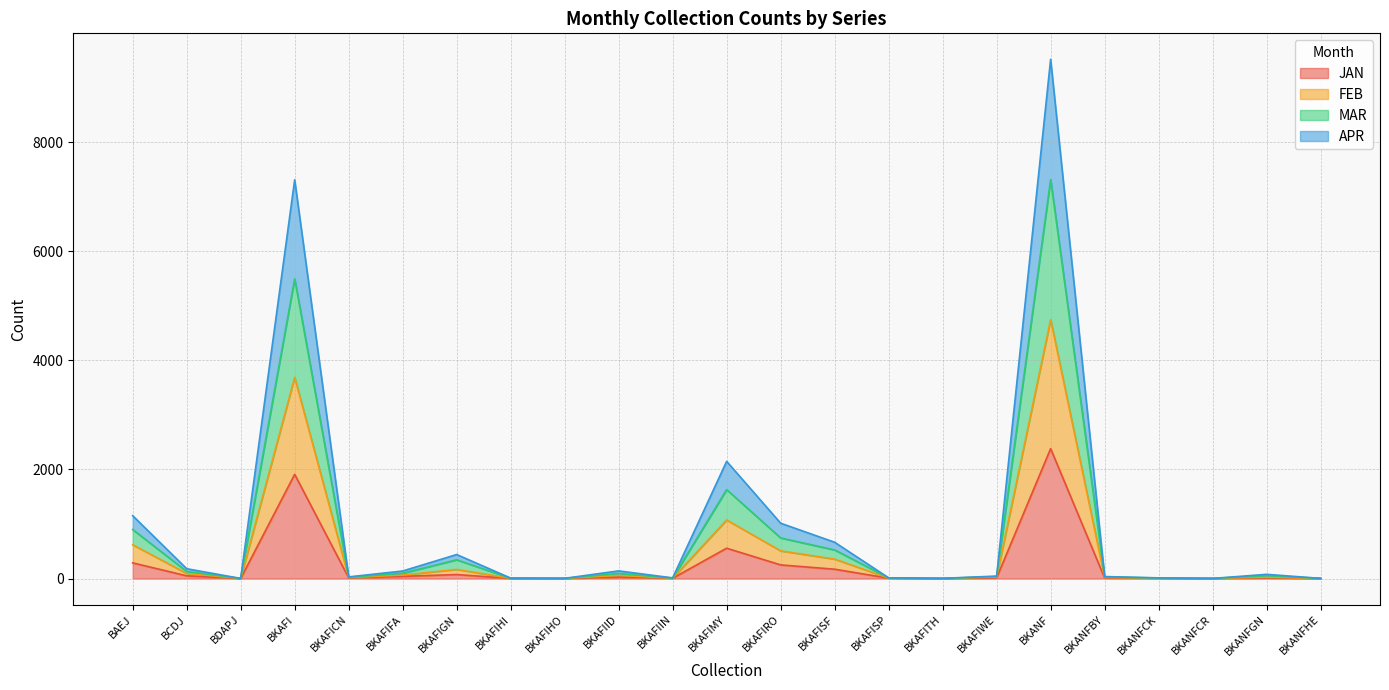

The value of JAN at BKANFGN is 11. True or false?

True